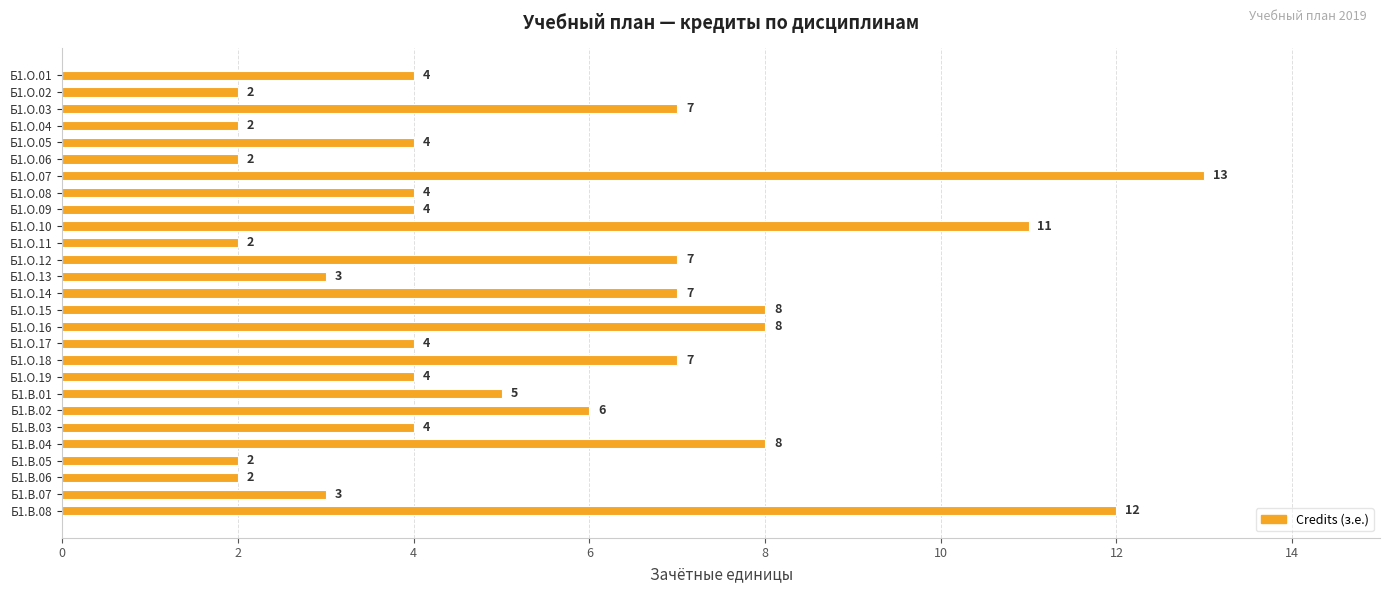

Which has a higher value, Б1.В.07 or Б1.О.14?

Б1.О.14